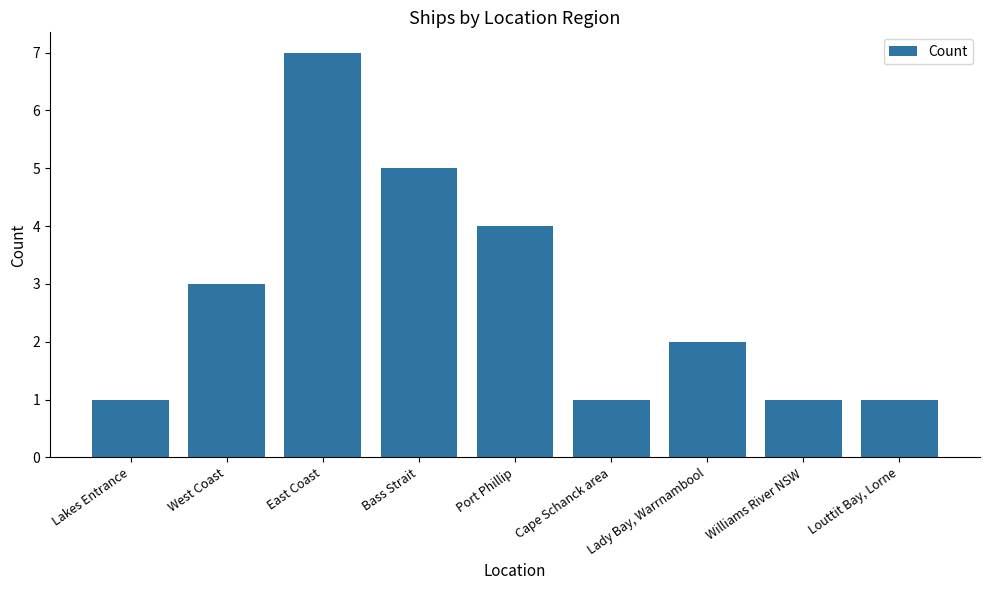

At which label is the value closest to 4?

Port Phillip